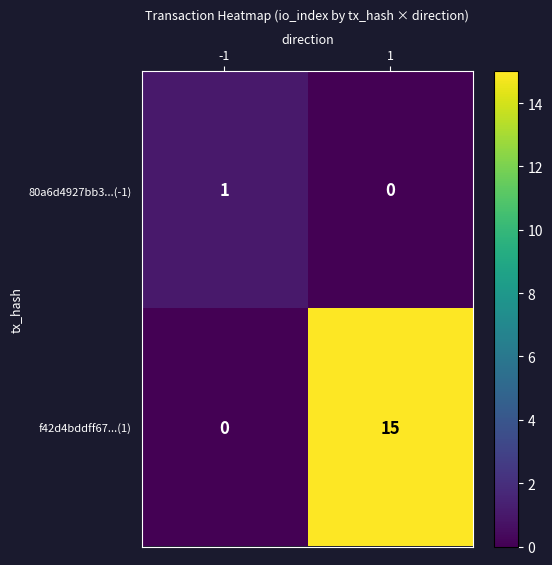

Reading right to left, extract all data points from this chart.

80a6d4927bb3...(-1): 1=0	-1=1
f42d4bddff67...(1): 1=15	-1=0